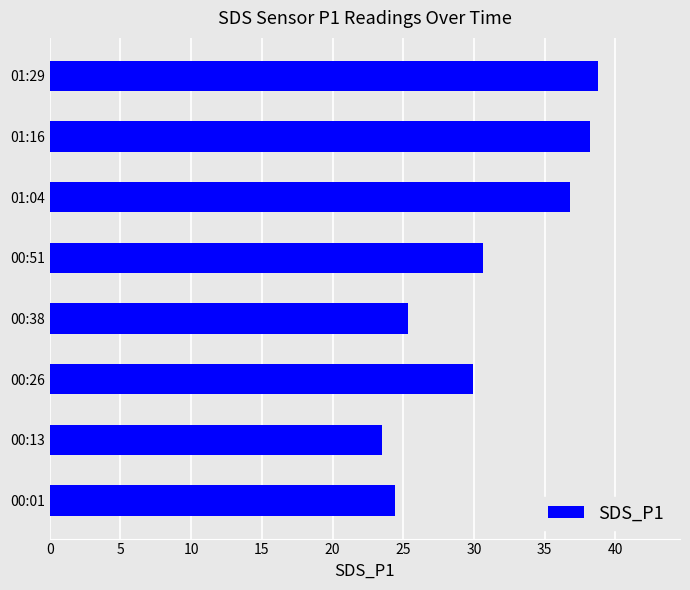

Reading bottom to top, extract all data points from this chart.

00:01=24.4	00:13=23.5	00:26=29.9	00:38=25.3	00:51=30.6	01:04=36.8	01:16=38.2	01:29=38.8